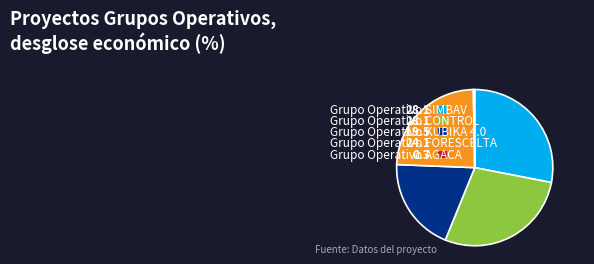

To the nearest percent, what is the combined percentage of SIMBAV and AGACA?

28%